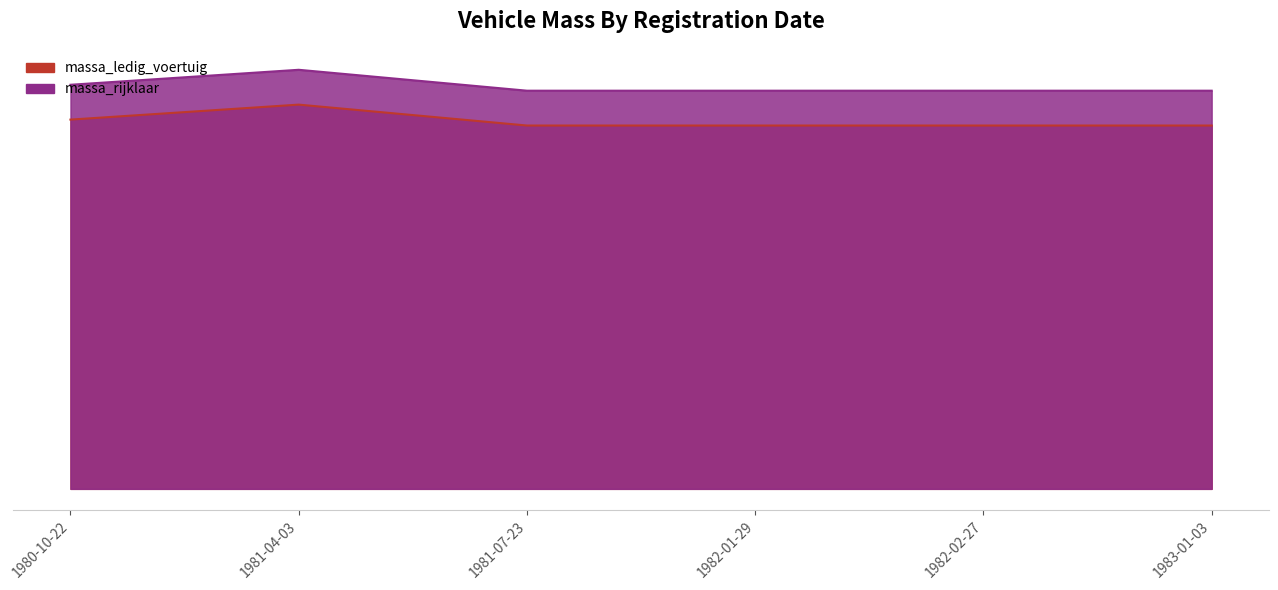

What is the sum of all massa_rijklaar values?

6935